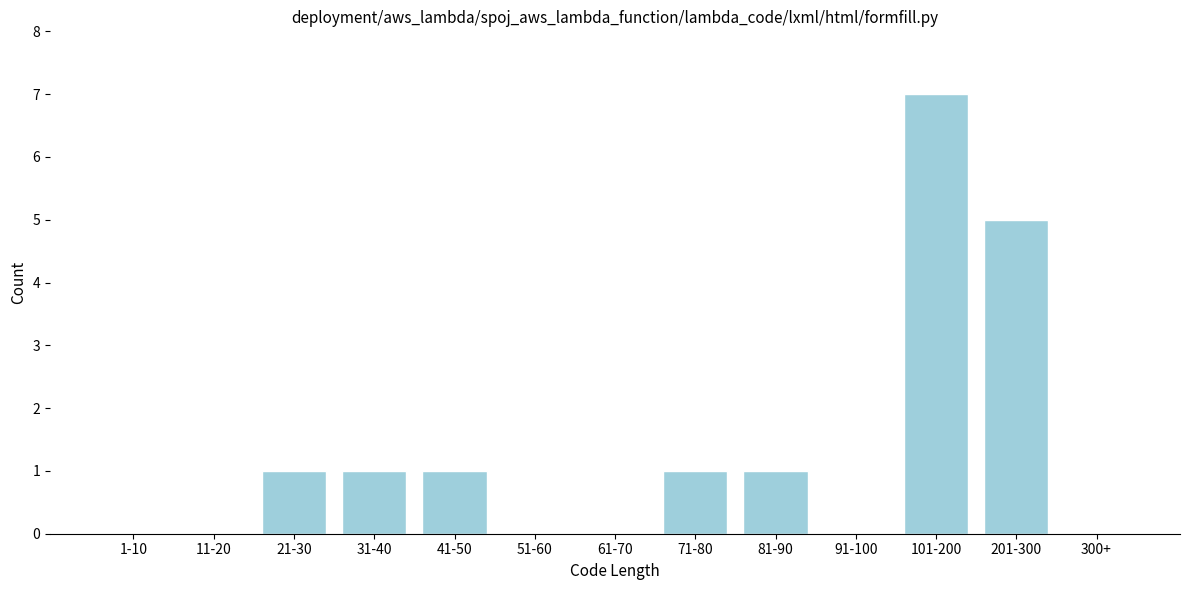

Reading left to right, extract all data points from this chart.

1-10=0	11-20=0	21-30=1	31-40=1	41-50=1	51-60=0	61-70=0	71-80=1	81-90=1	91-100=0	101-200=7	201-300=5	300+=0